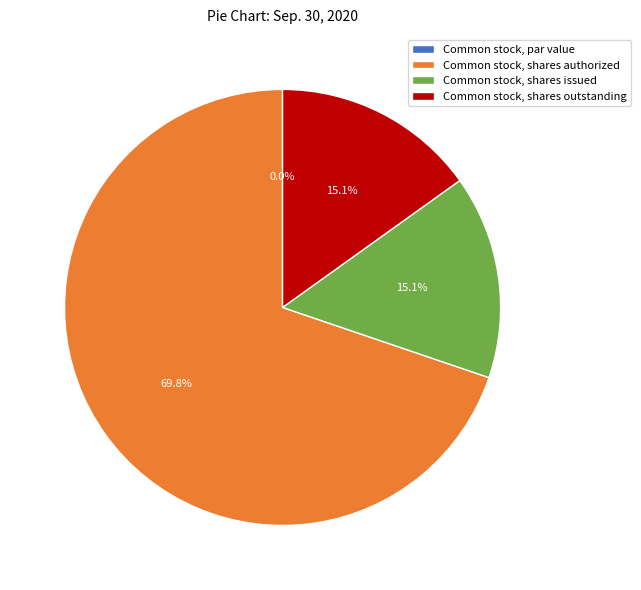

Which slice is the largest?

Common stock, shares authorized